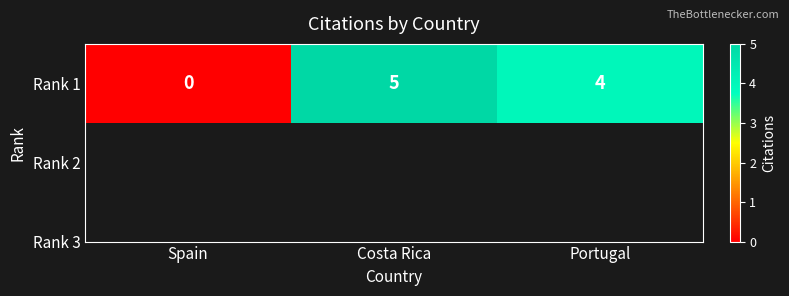

How many values are above zero?

2